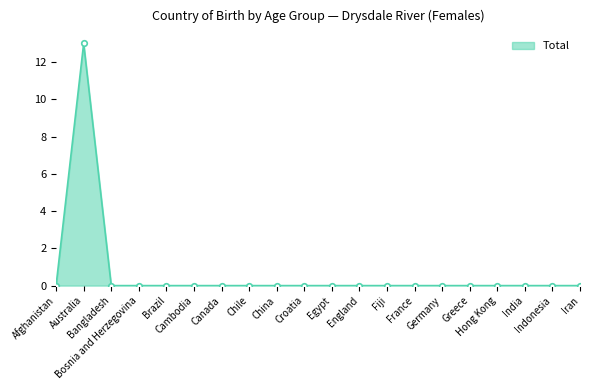

The value at Greece is -9. True or false?

False